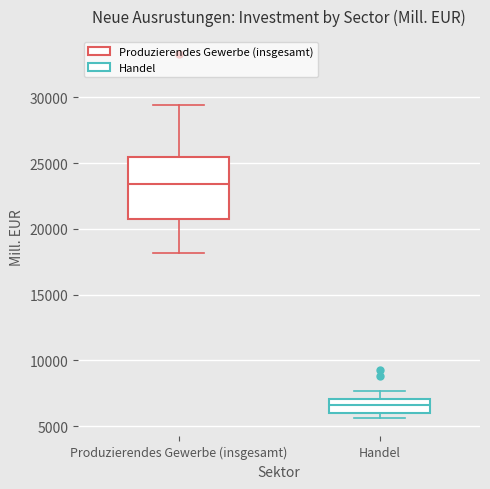

Which box's median line is the lowest?

Handel